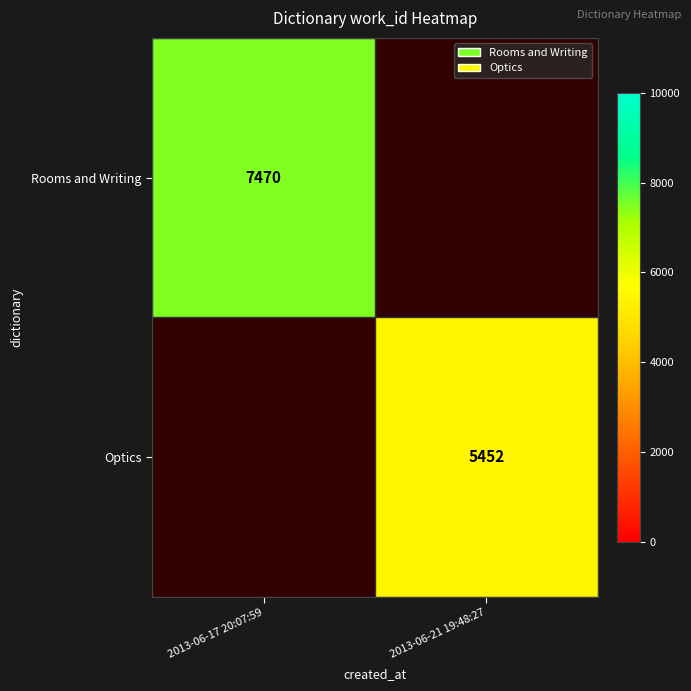

The value of Rooms and Writing at 2013-06-17 20:07:59 is 4693. True or false?

False